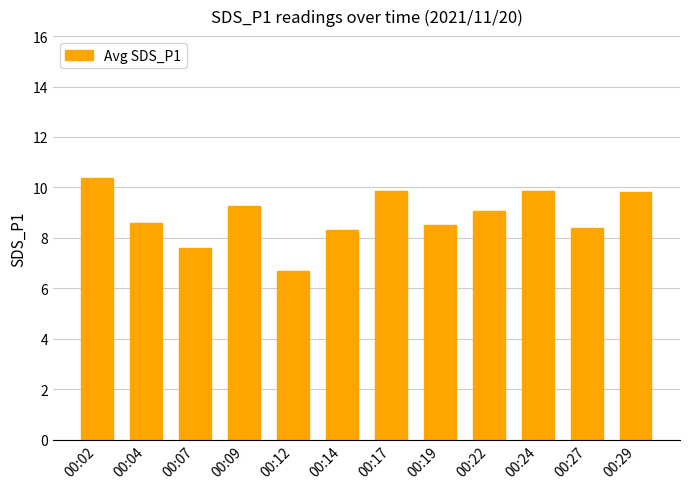

What is the average value?

8.9